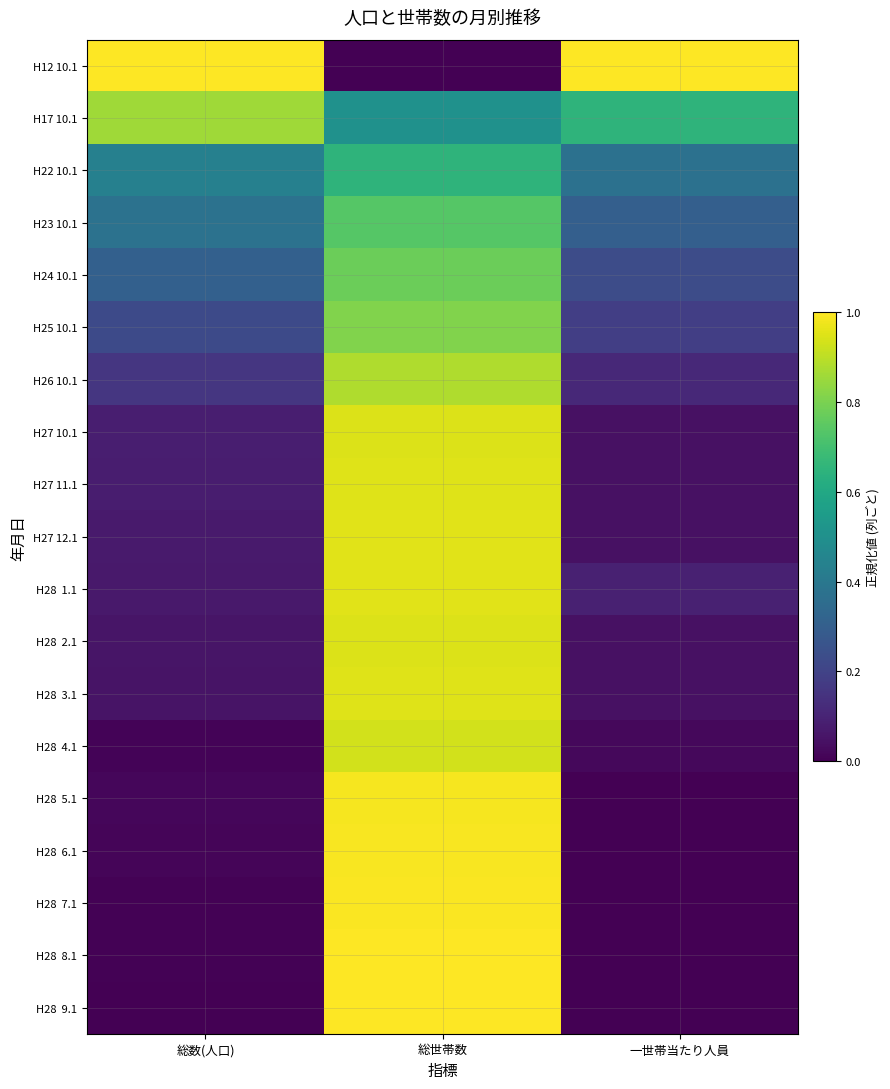

List the series in order of their peak value, highest first.

H12 10.1, H28 9.1, H28 8.1, H28 7.1, H28 6.1, H28 5.1, H28 1.1, H27 12.1, H28 3.1, H27 11.1, H28 2.1, H27 10.1, H28 4.1, H26 10.1, H17 10.1, H25 10.1, H24 10.1, H23 10.1, H22 10.1